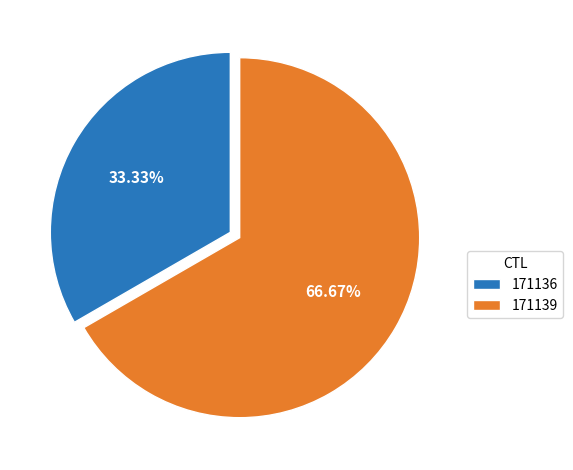

Which slice is the smallest?

171136